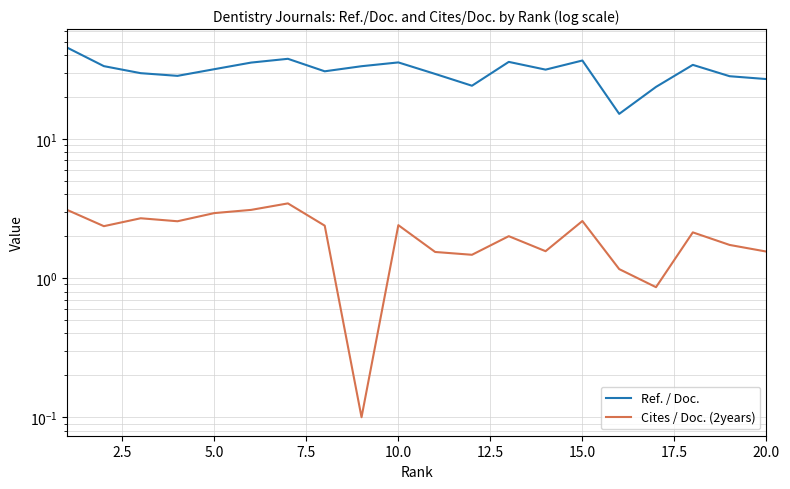

Is the value of Ref. / Doc. at 20.0 greater than the value of Cites / Doc. (2years) at 0.0?

Yes